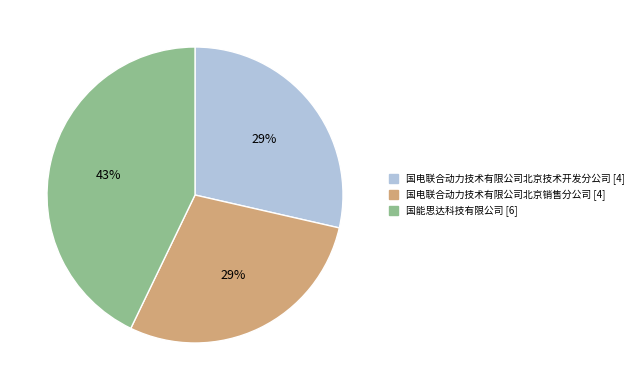

Is there any slice that represents more than half of the pie?

No